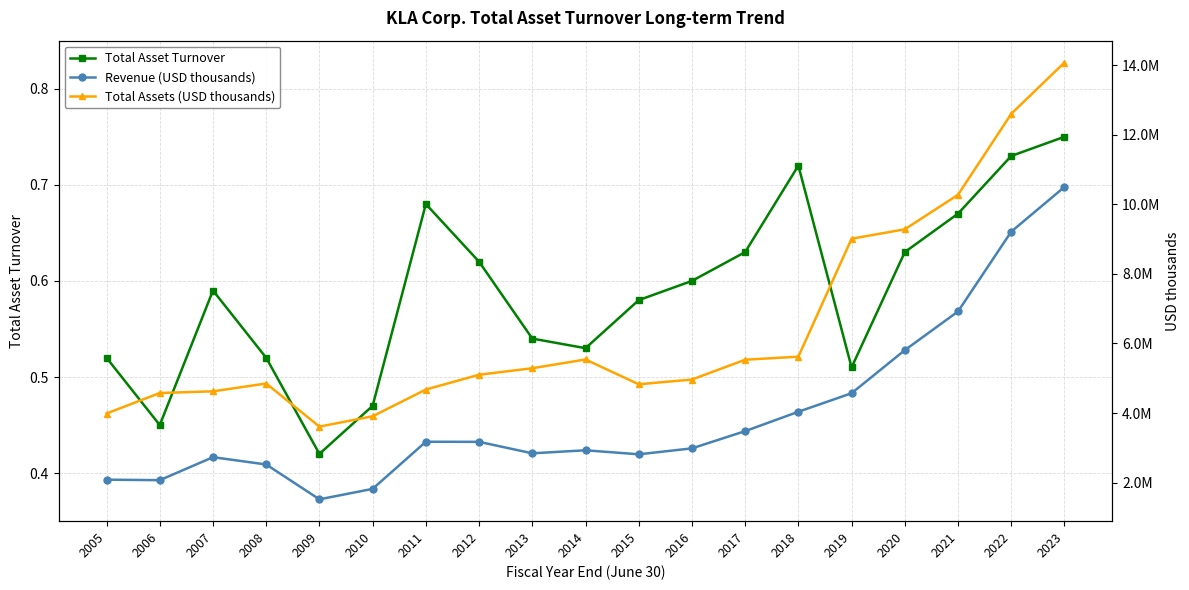

How many lines are shown in the chart?

3